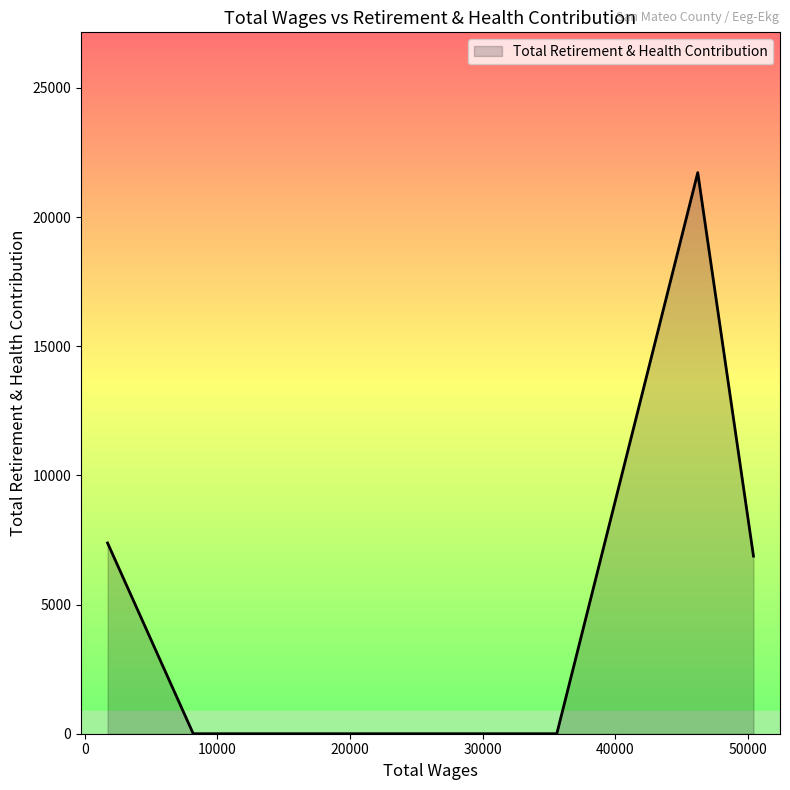

What is the sum of all values?

35985